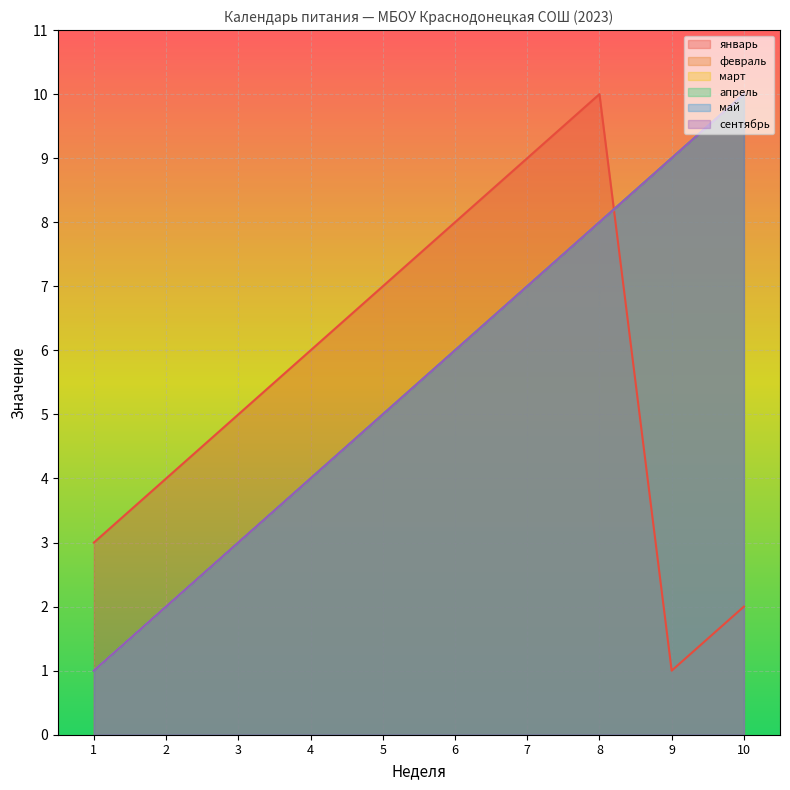

Which has a higher value, 1 or 5?

5